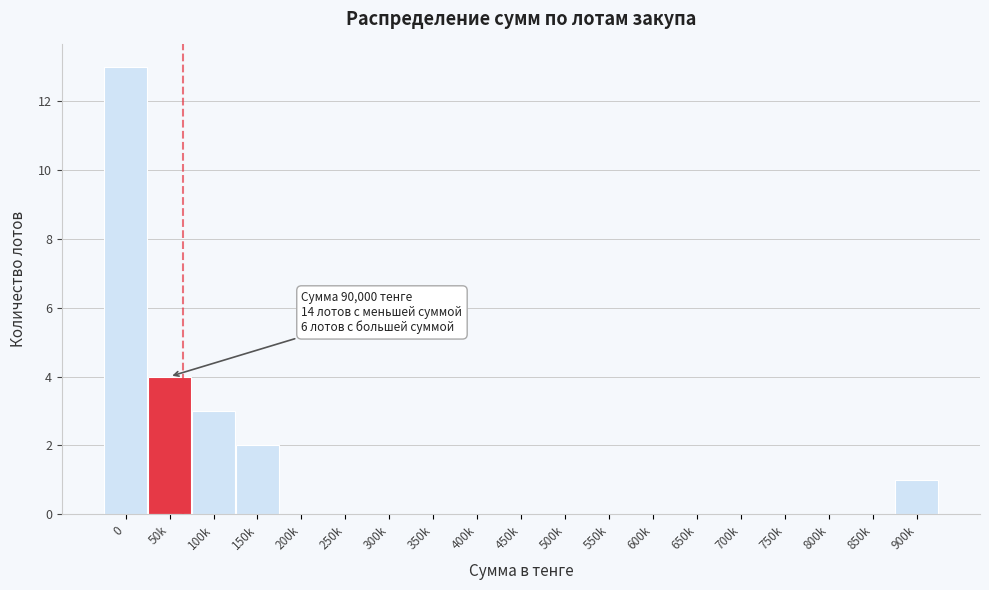

Reading left to right, extract all data points from this chart.

0=13	50k=4	100k=3	150k=2	200k=0	250k=0	300k=0	350k=0	400k=0	450k=0	500k=0	550k=0	600k=0	650k=0	700k=0	750k=0	800k=0	850k=0	900k=1